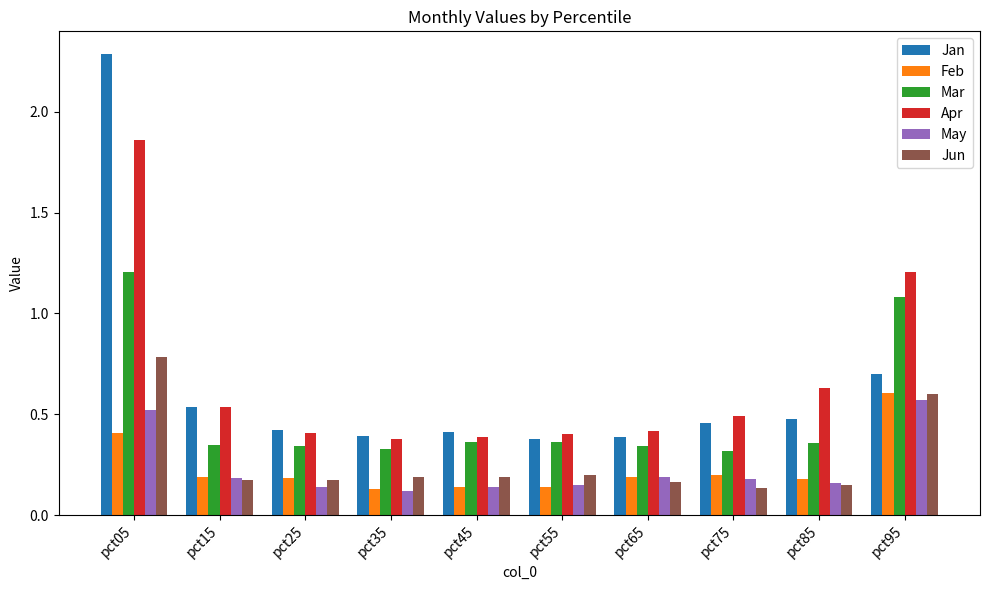

How many groups of bars are there?

10